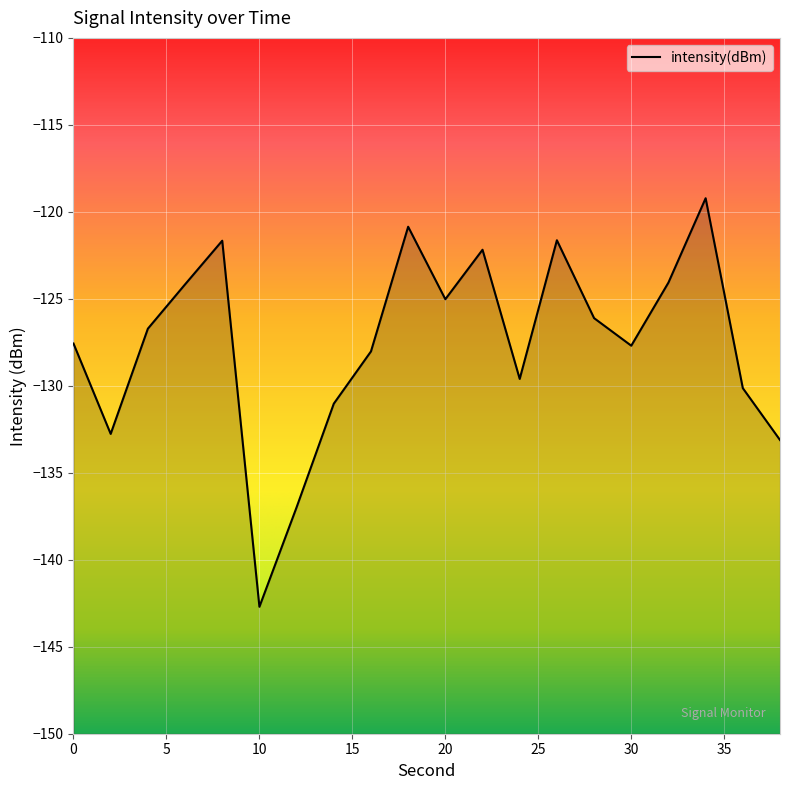

What is the change in value from 16 to 36?

-2.1